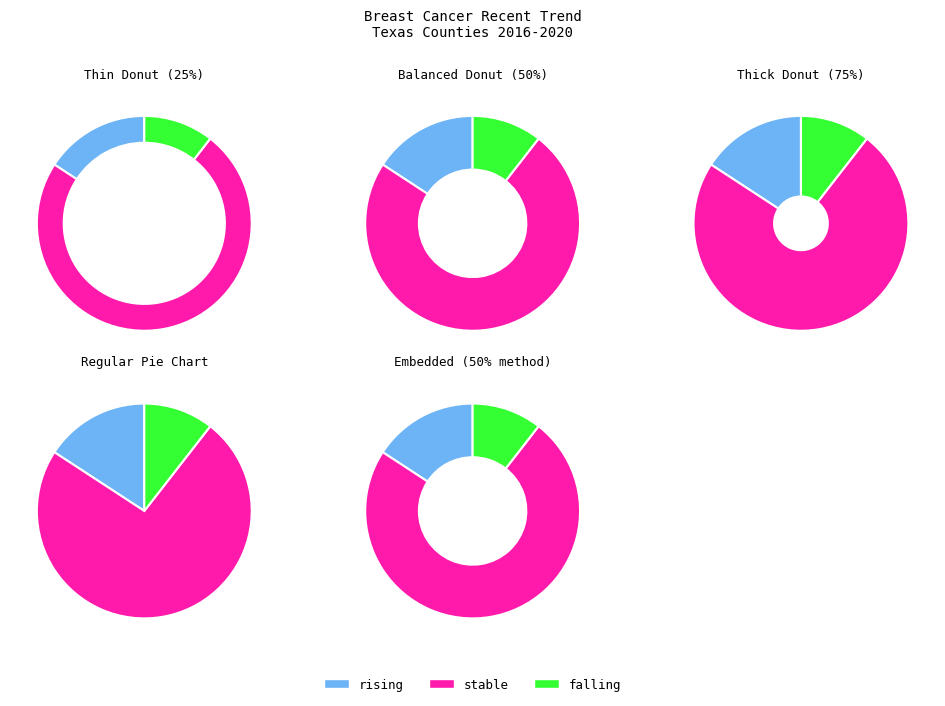

Is the sum of stable and rising greater than half?

Yes